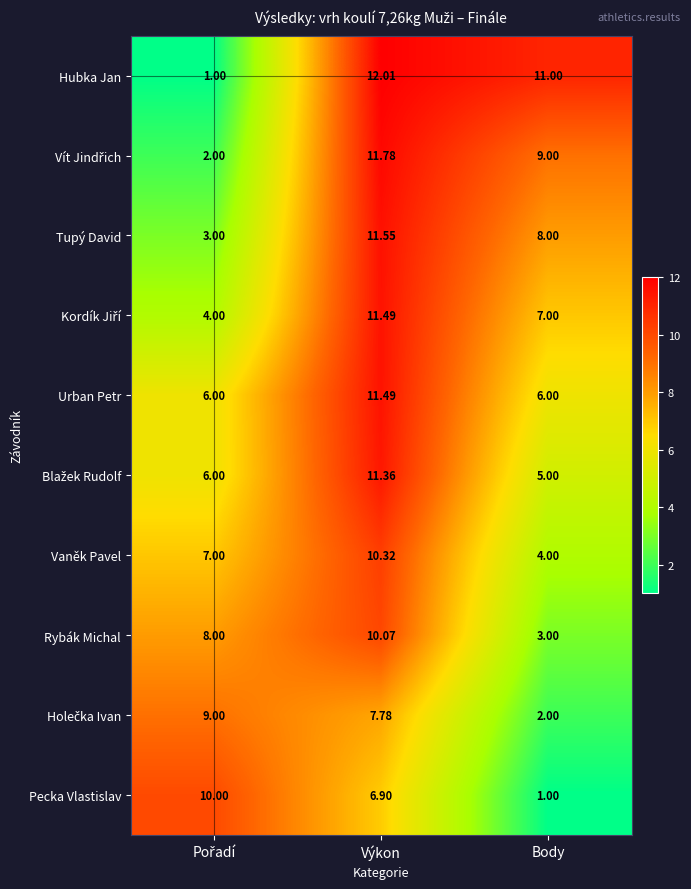

At how many categories does at least one series exceed 8?

3